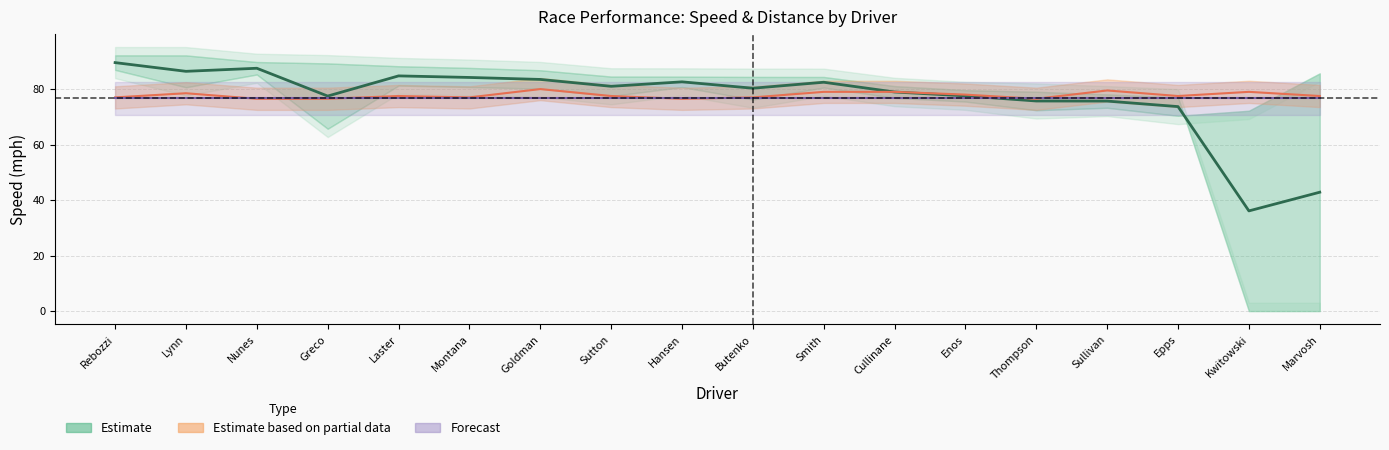

Is it true that Total Distance equals 104.9 at Butenko?

False